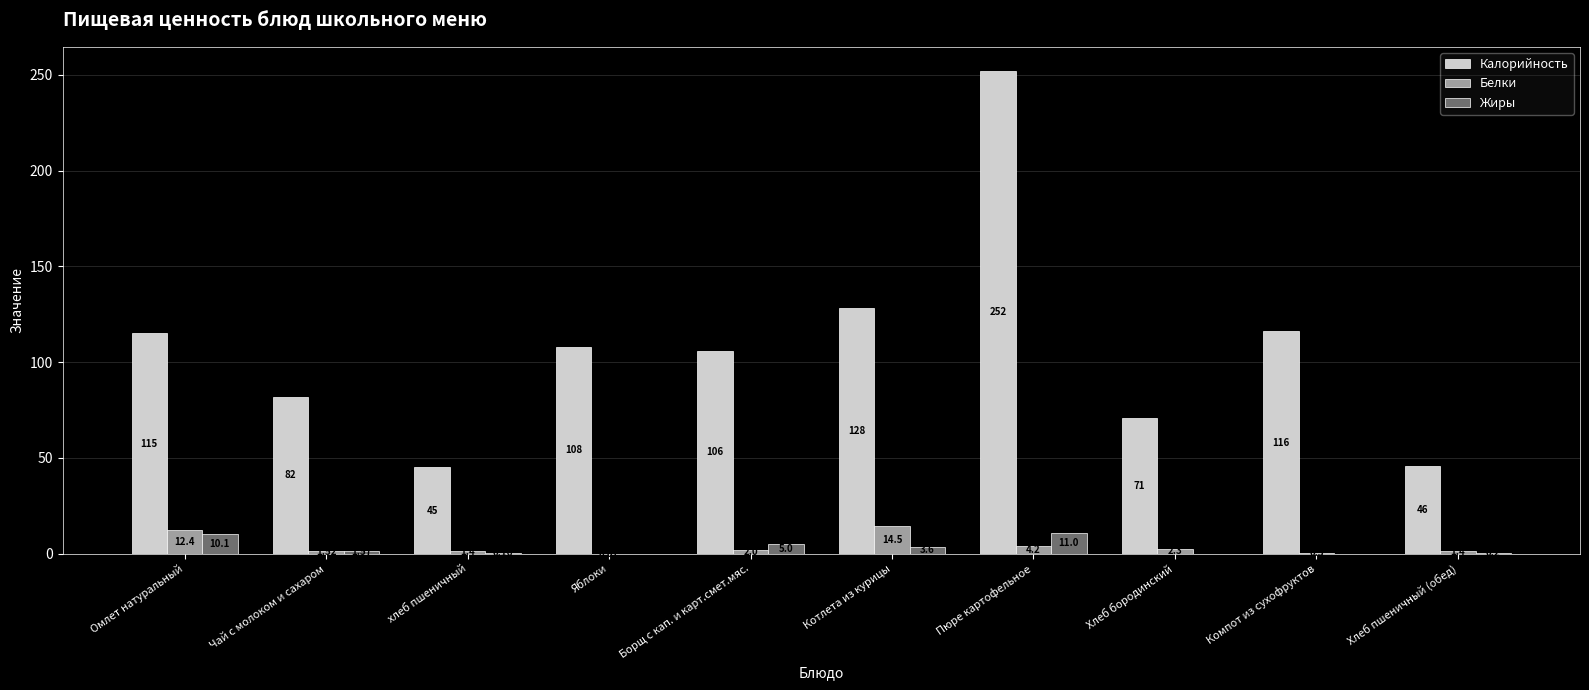

Is the value of Калорийность at Пюре картофельное greater than the value of Белки at Компот из сухофруктов?

Yes